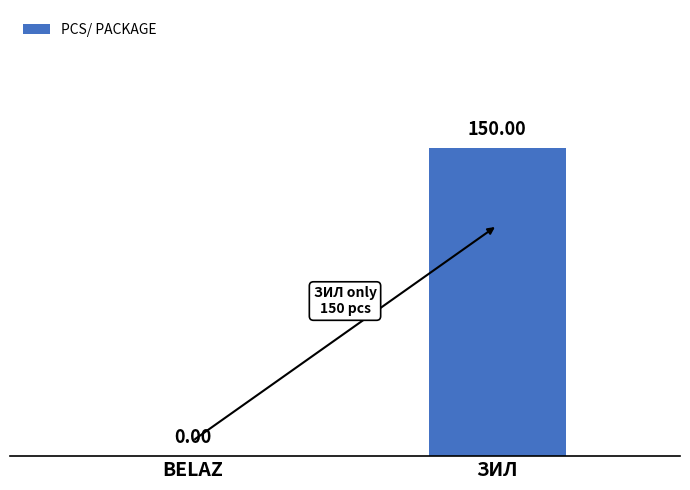

What is the sum of all values?

150